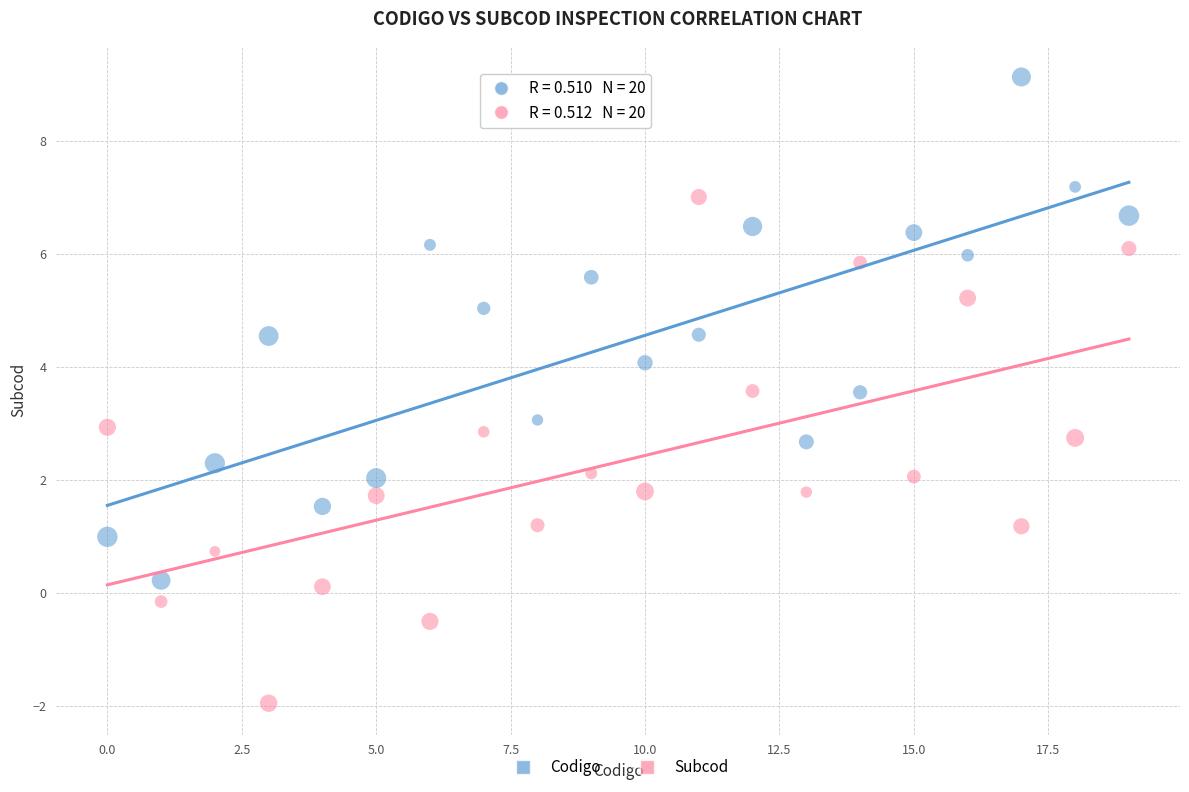

Which series contains the lowest Y value?

Subcod